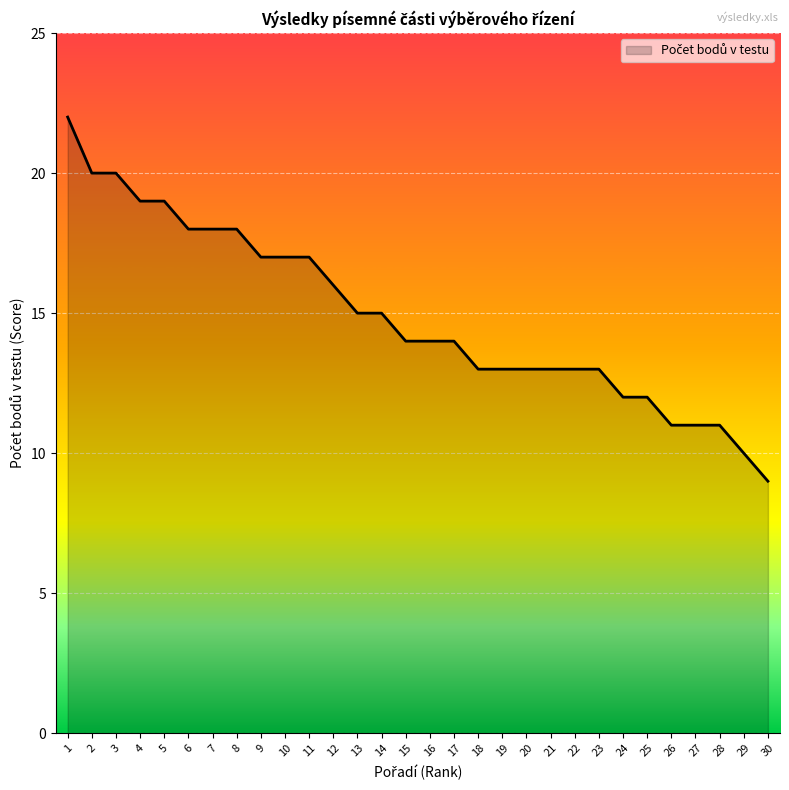

Which category has the lowest value across all series?

30